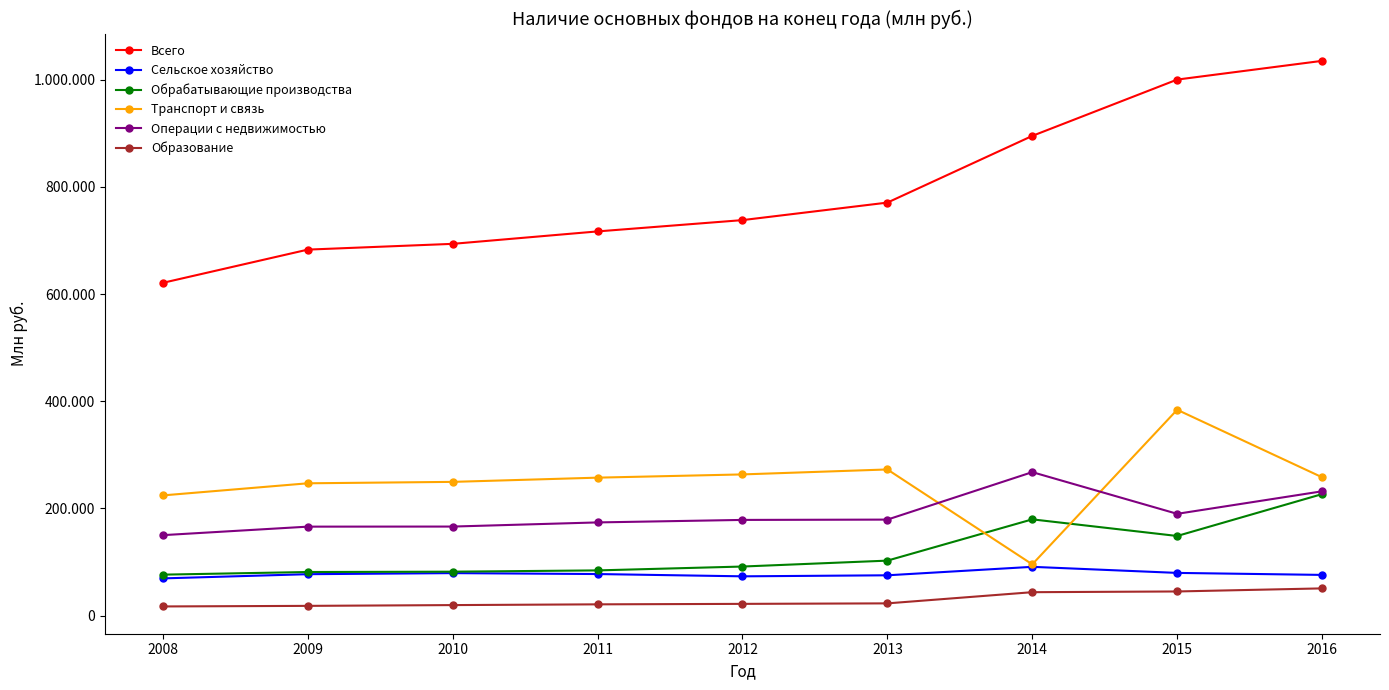

True or false: Сельское хозяйство has a value of 38058 at 2010.

False